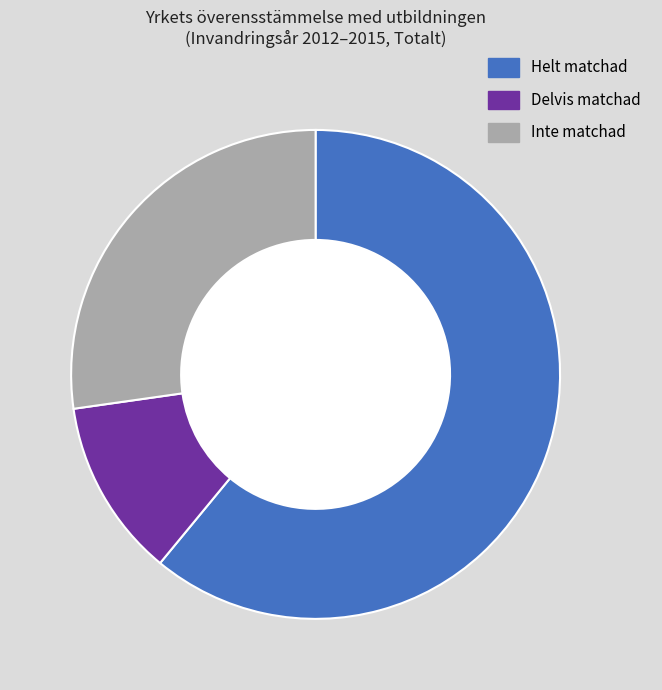

Does any single category account for the majority?

Yes